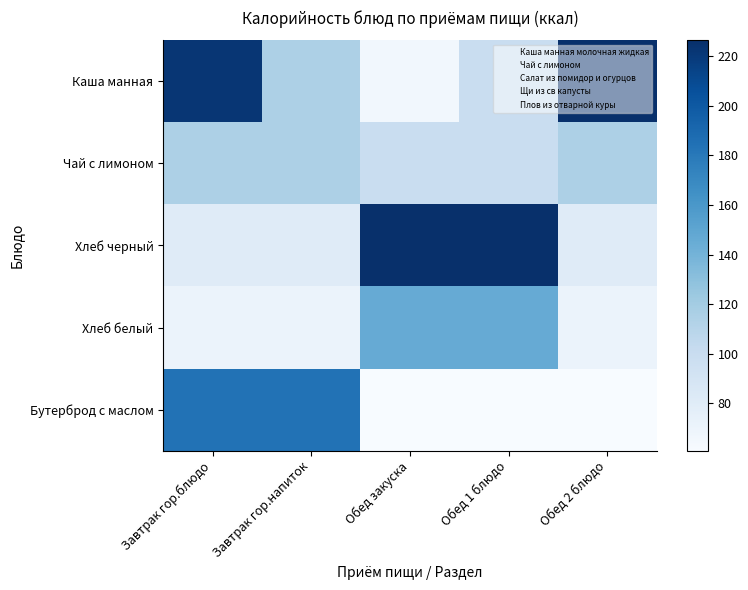

How many categories are shown in the chart?

5